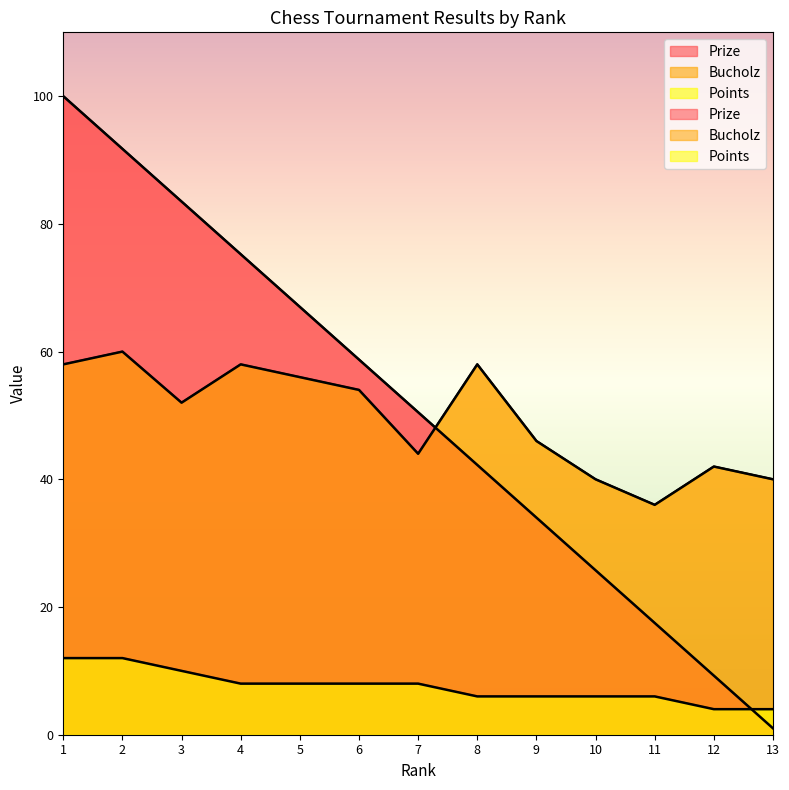

Which series ends up on top after the final intersection of Prize and Points?

Points